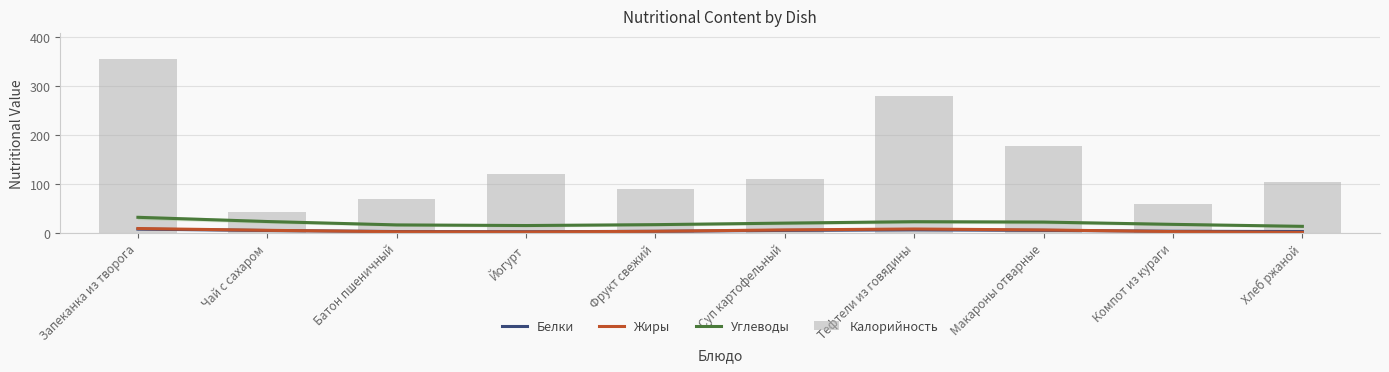

Reading left to right, extract all data points from this chart.

Белки: 8.0	5.2	3.0	2.6	3.5	5.4	6.6	5.4	3.6	3.0
Жиры: 9.2	5.5	2.6	2.2	3.5	6.4	8.2	6.3	2.9	1.2
Углеводы: 32.1	23.5	16.6	15.3	17.1	20.3	23.2	22.4	17.7	13.7
Калорийность: 355.0	43.0	70.0	120.0	90.0	111.0	280.0	178.0	60.0	104.0